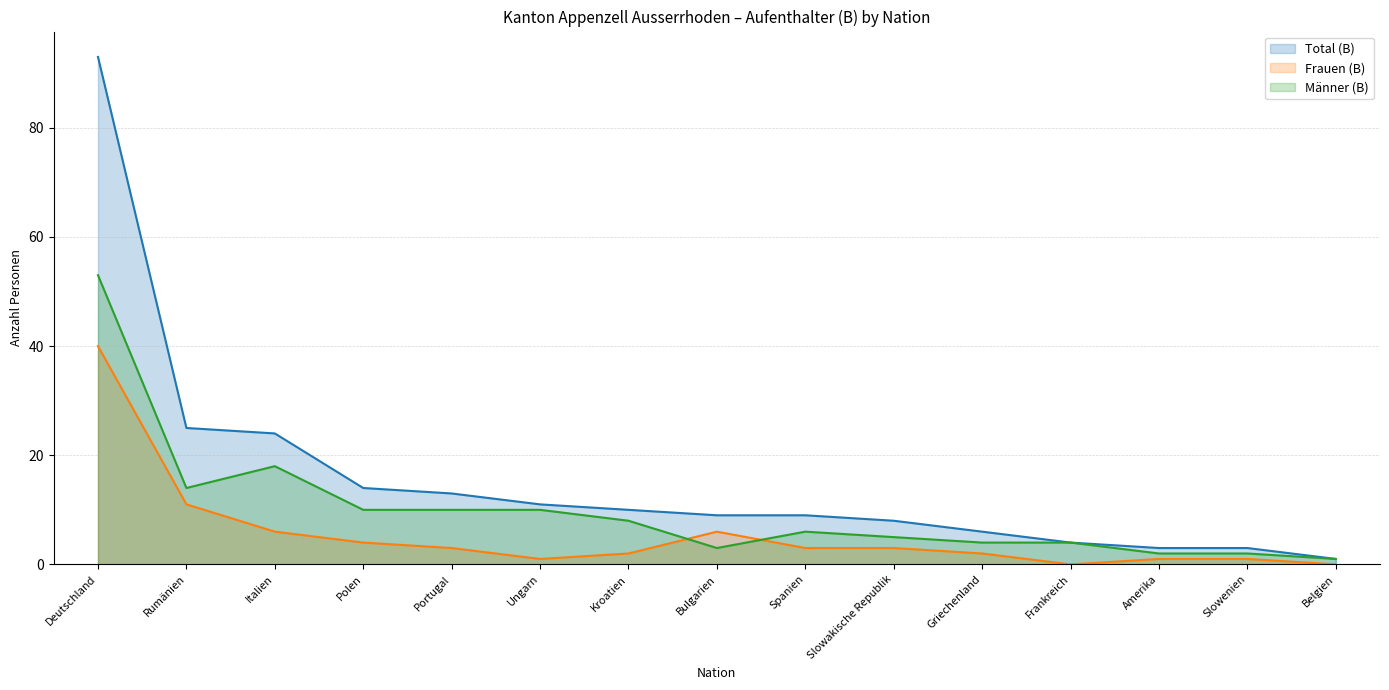

Does the chart have visible grid lines?

Yes